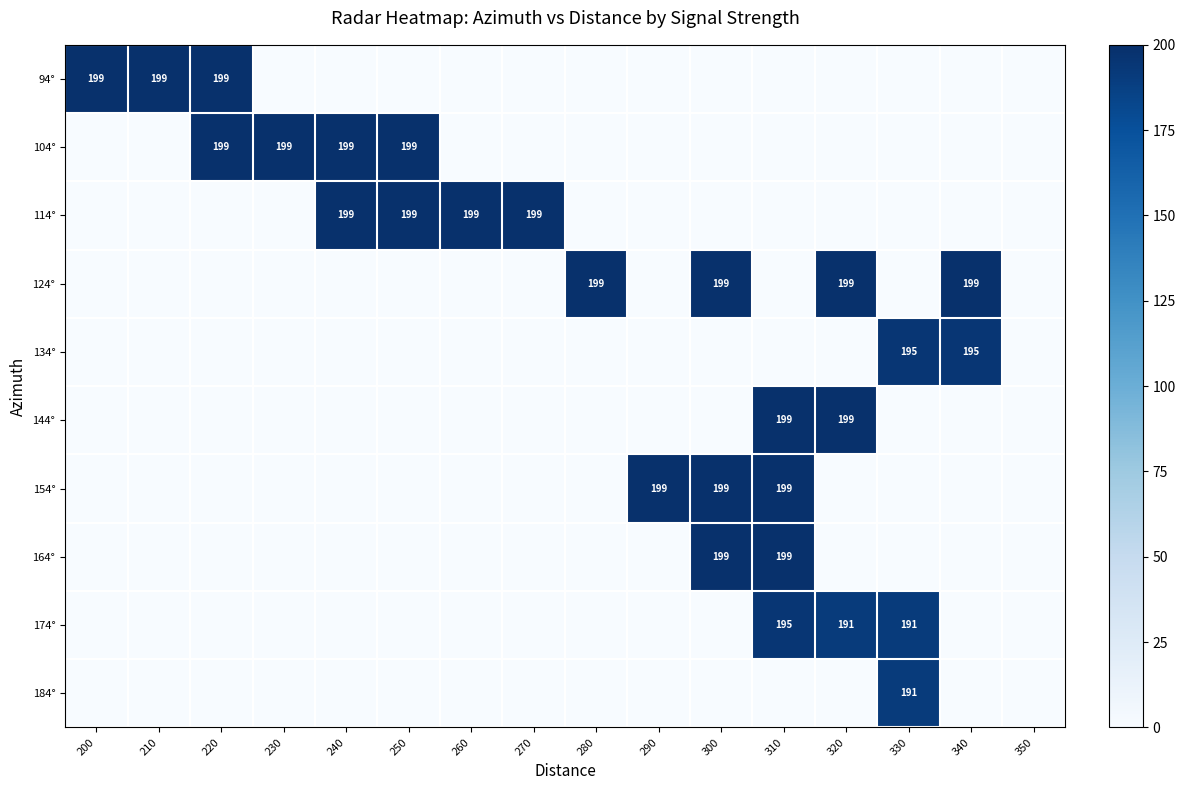

Rank the categories by 114° value from highest to lowest.

240, 250, 260, 270, 200, 210, 220, 230, 280, 290, 300, 310, 320, 330, 340, 350